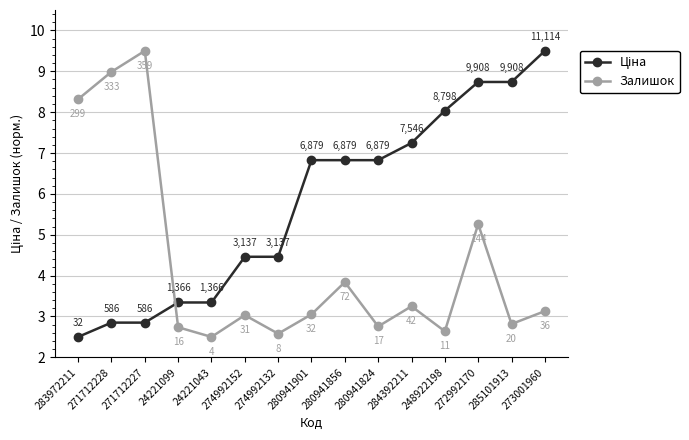

At which category is the sum across all series the highest?

272992170